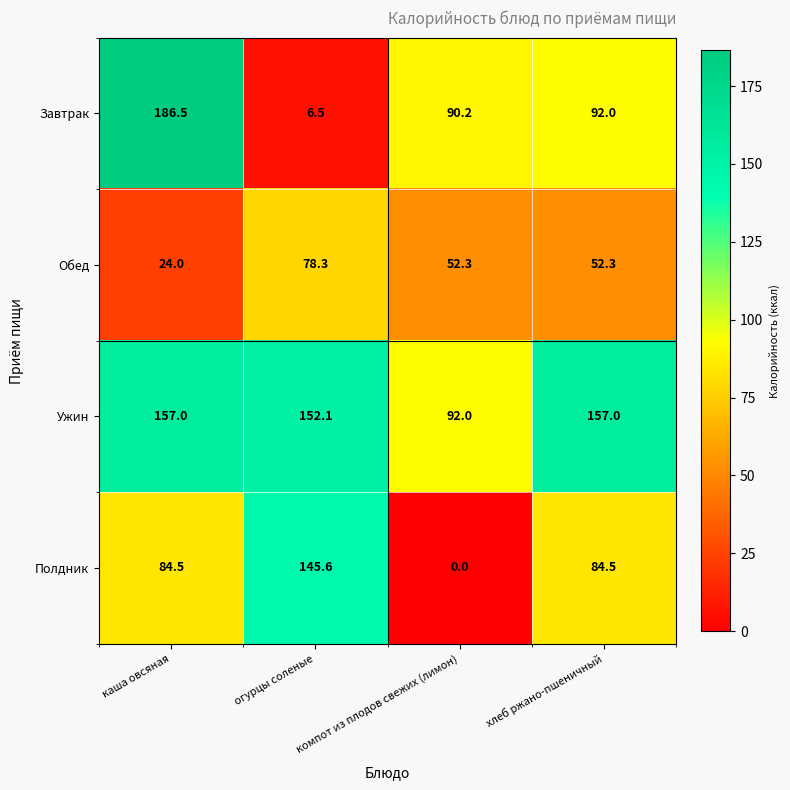

List the series in order of their overall mean, highest first.

Ужин, Завтрак, Полдник, Обед